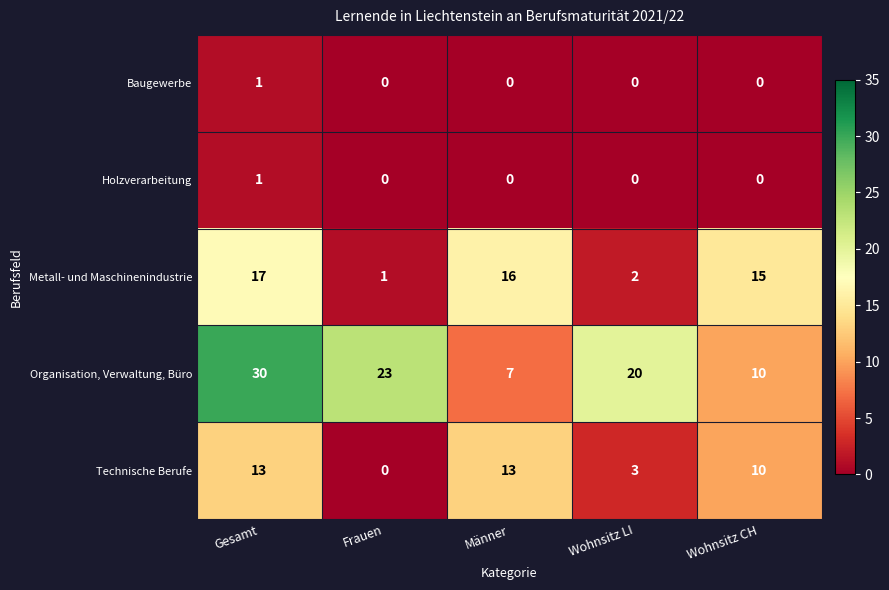

Reading left to right, what are all the values shown in this chart?

Baugewerbe: Gesamt=1	Frauen=0	Männer=0	Wohnsitz LI=0	Wohnsitz CH=0
Holzverarbeitung: Gesamt=1	Frauen=0	Männer=0	Wohnsitz LI=0	Wohnsitz CH=0
Metall- und Maschinenindustrie: Gesamt=17	Frauen=1	Männer=16	Wohnsitz LI=2	Wohnsitz CH=15
Organisation, Verwaltung, Büro: Gesamt=30	Frauen=23	Männer=7	Wohnsitz LI=20	Wohnsitz CH=10
Technische Berufe: Gesamt=13	Frauen=0	Männer=13	Wohnsitz LI=3	Wohnsitz CH=10